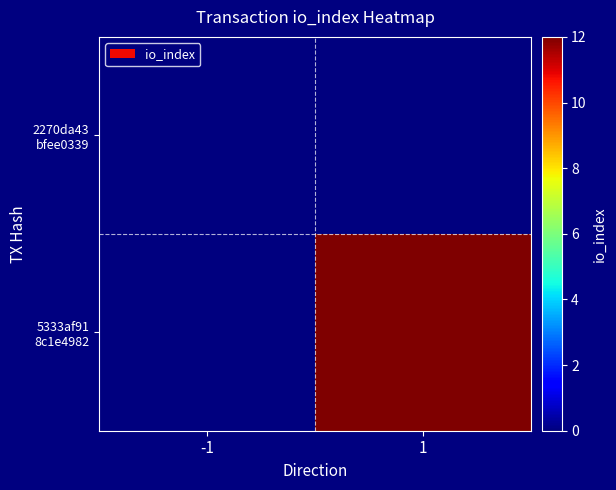

Which series has the largest total across all categories?

5333af91 8c1e4982